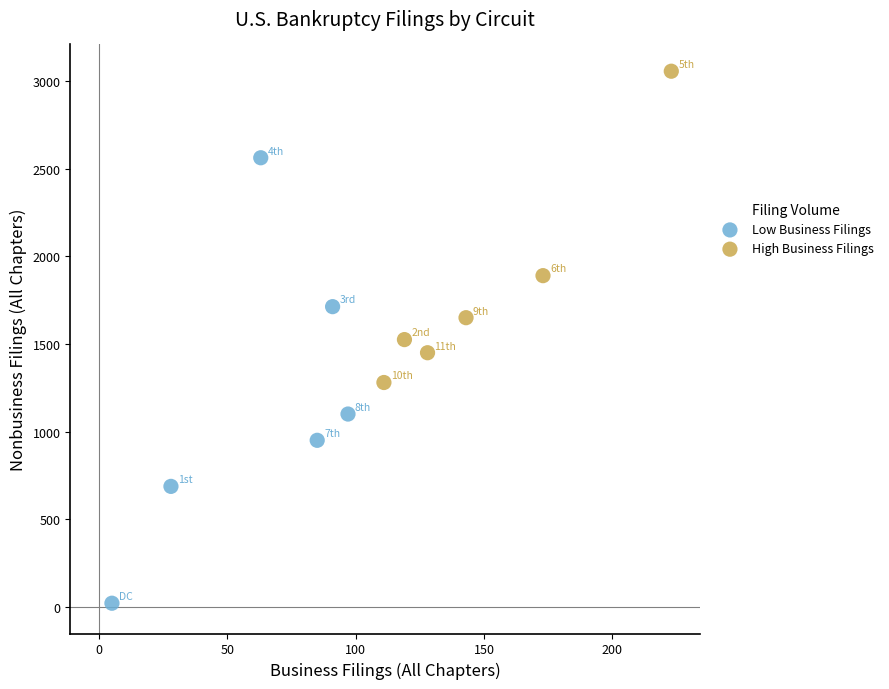

What are all the series names shown in the legend?

Low Business Filings, High Business Filings